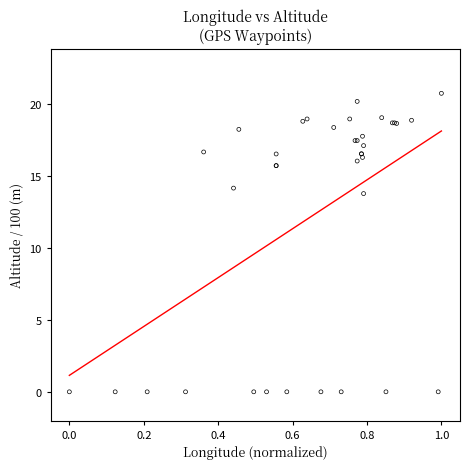

What Y value in the scatter plot is closest to 10?

13.8